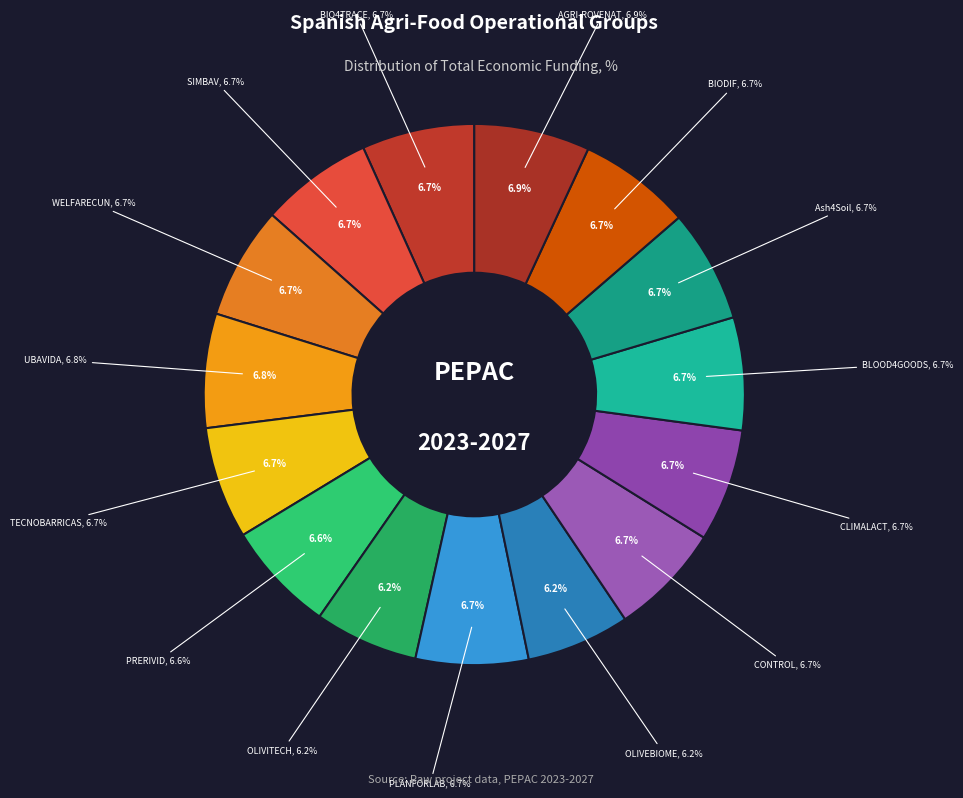

Does UBAVIDA represent more than half of the total?

No